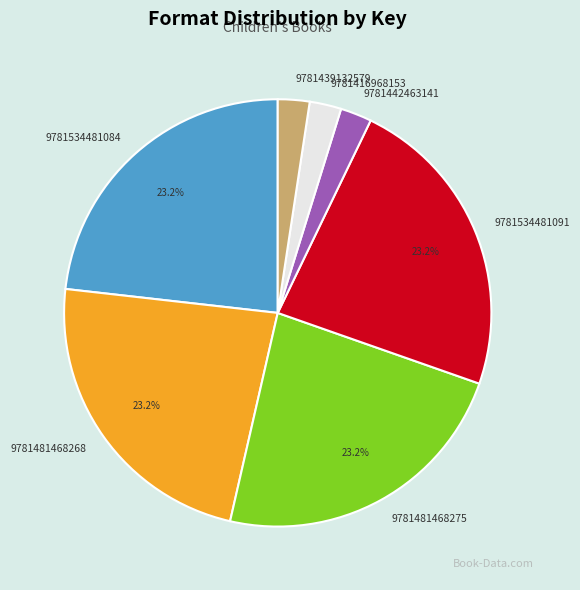

To the nearest percent, what is the average slice percentage?

14%